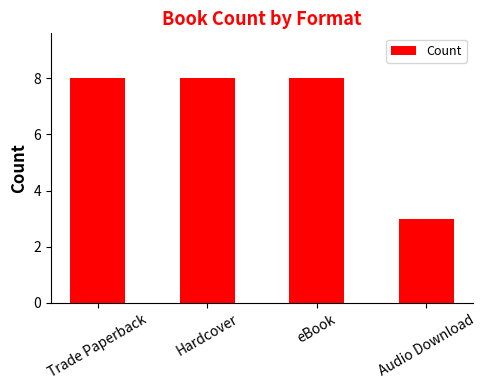

Where is the data nearest to the value 5?

Audio Download